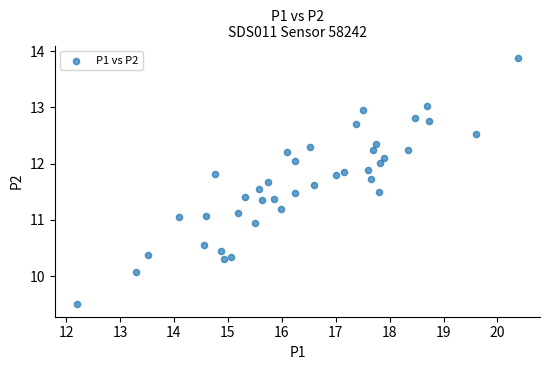

What is the range of X values (max minus min)?

8.2